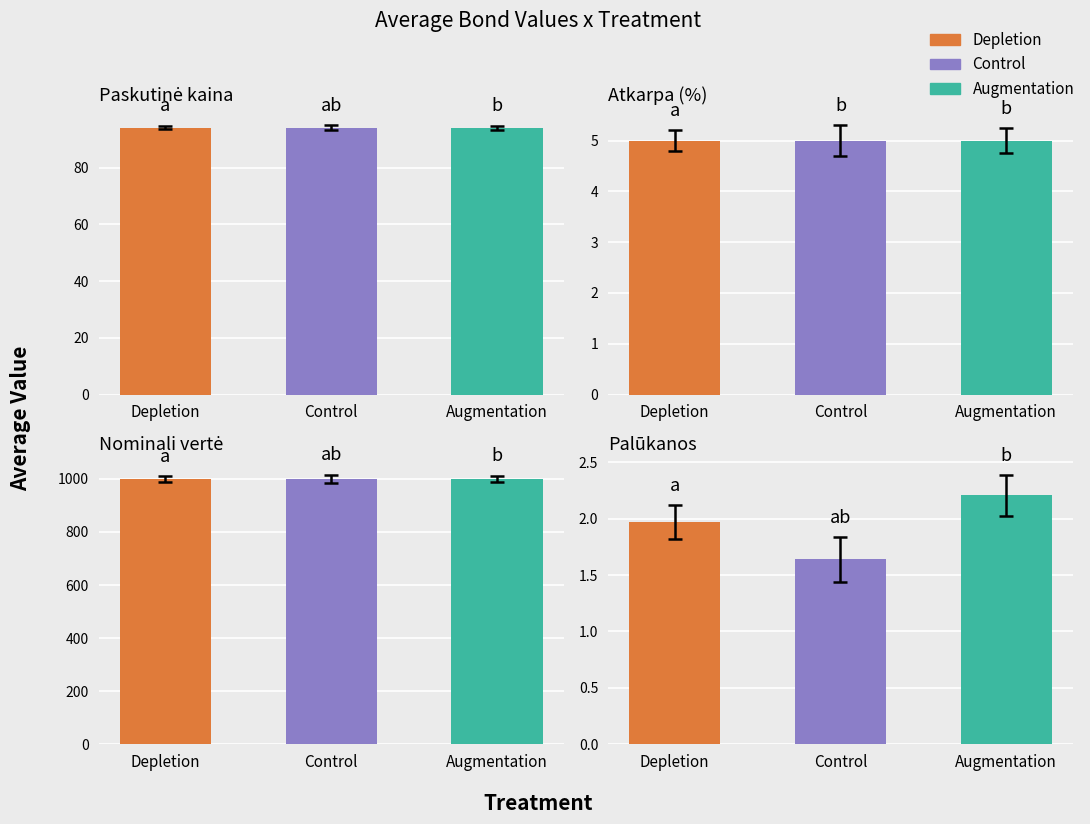

True or false: Paskutinė kaina has a value of 153.7 at 2024-05-02.

False